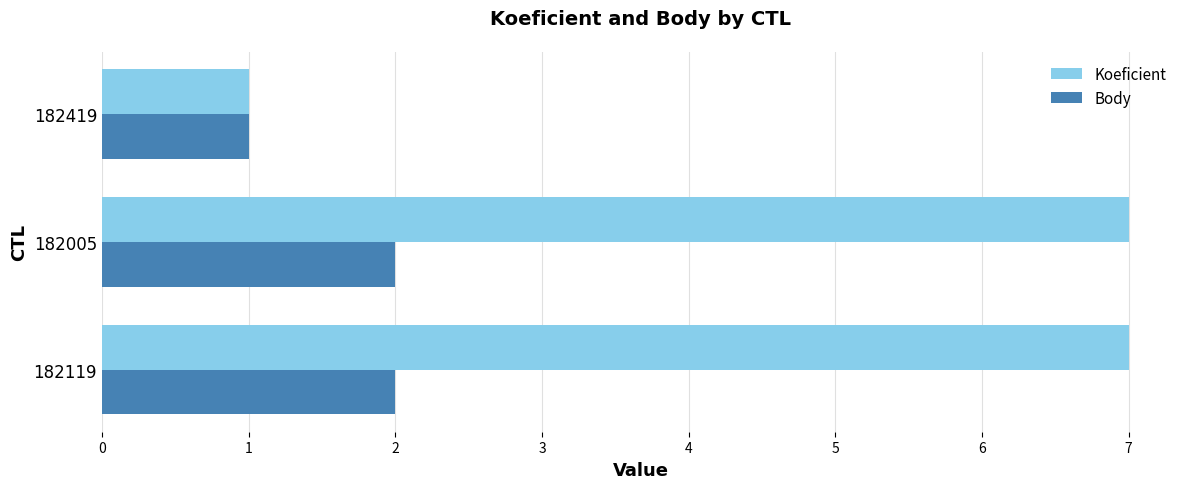

Rank the series by their maximum value, from lowest to highest.

Body, Koeficient